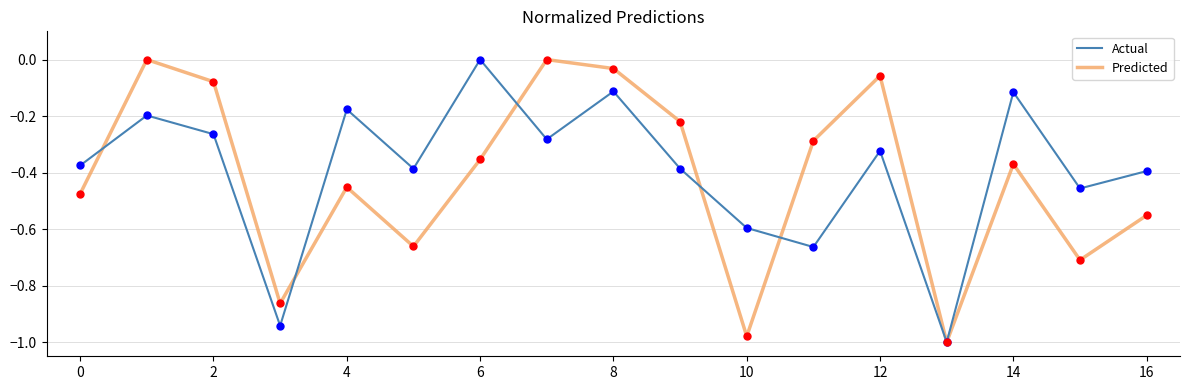

What are all the series names shown in the legend?

Actual, Predicted